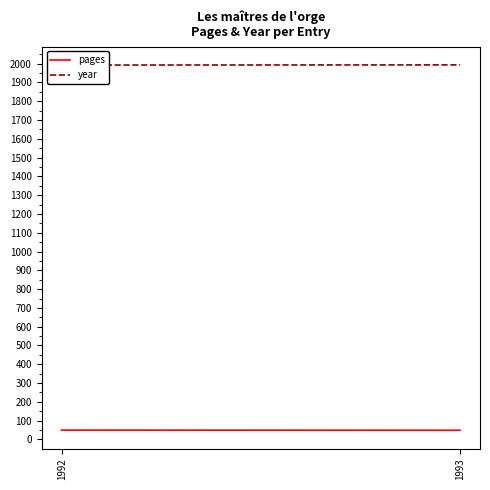

At how many categories does at least one series exceed 1972?

2